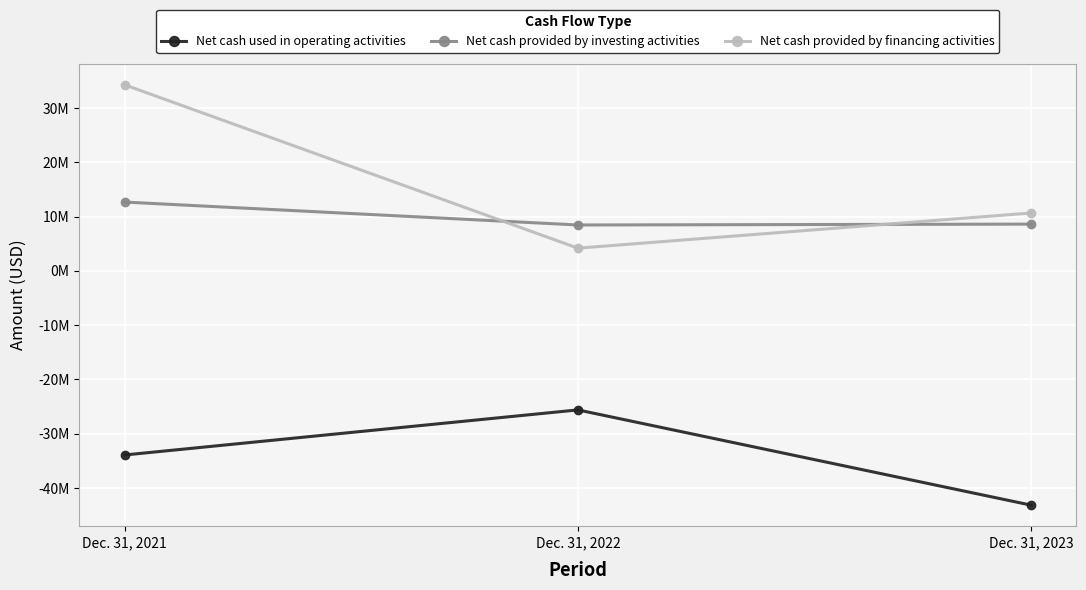

Read the Net cash provided by financing activities value at Dec. 31, 2023, to the nearest 50.

10673000